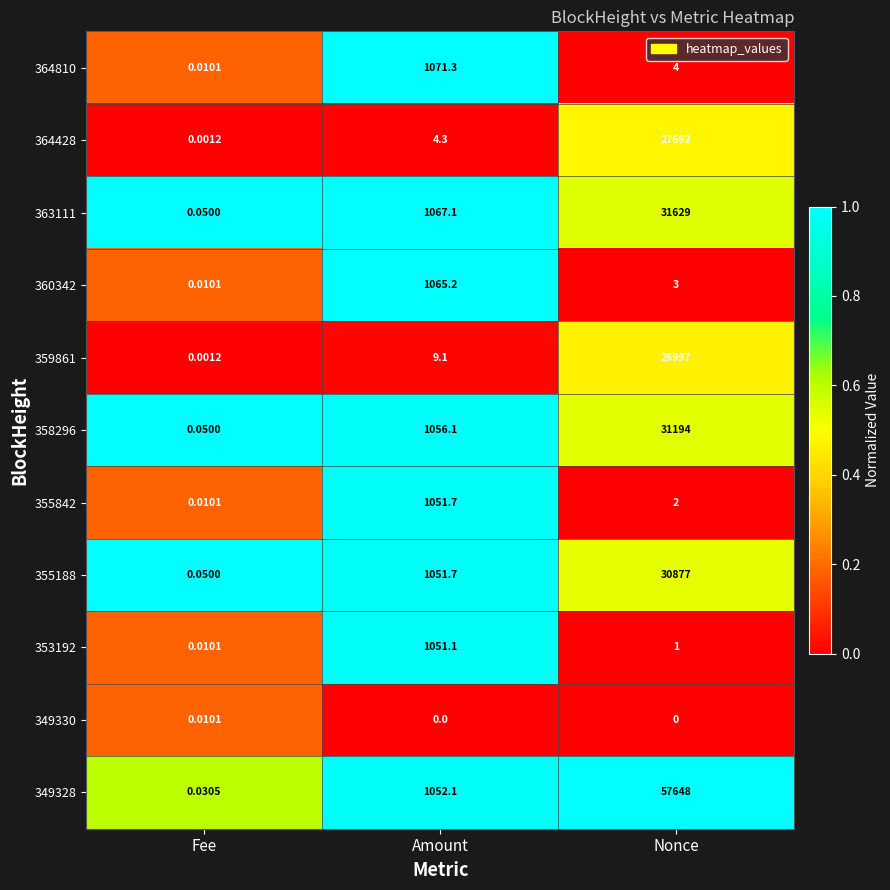

At which label does 363111 first exceed 1067?

Amount